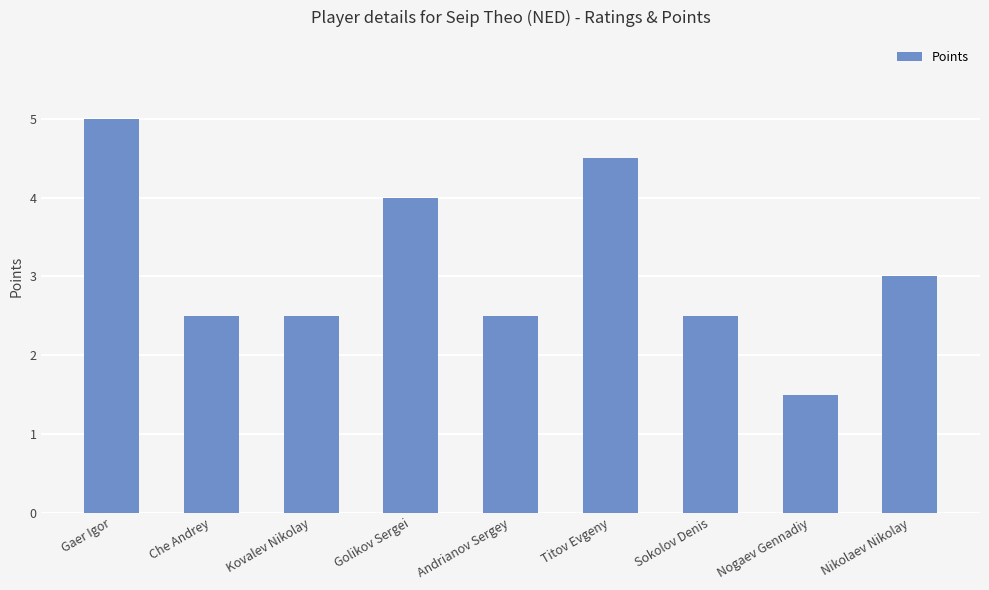

What is the approximate value at Nikolaev Nikolay?

3.0